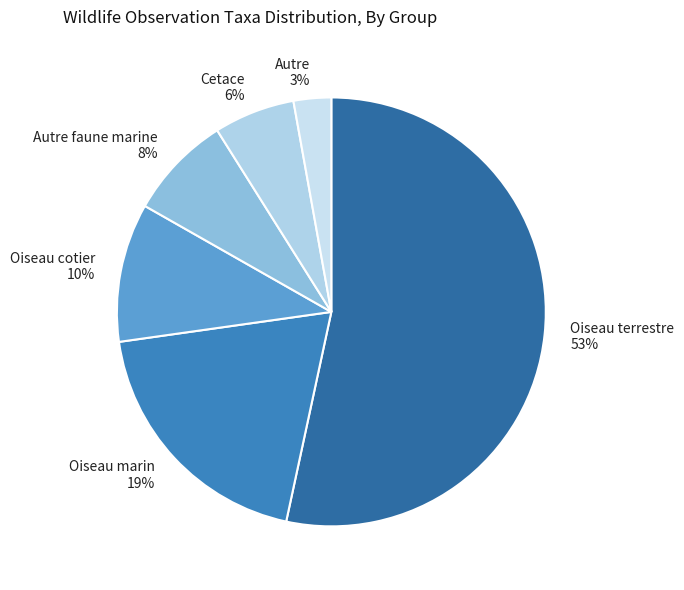

How many slices are in this pie chart?

6